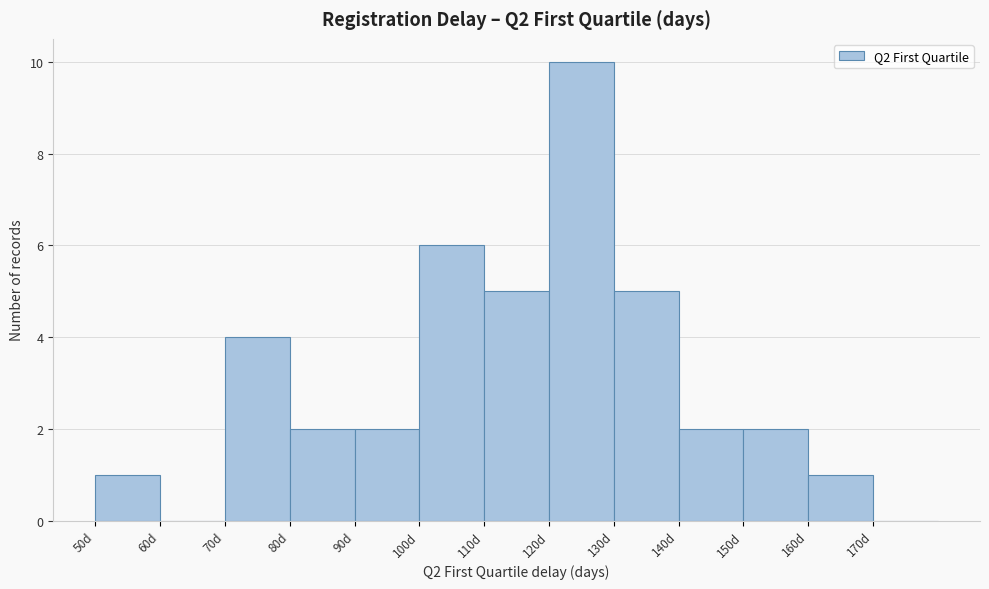

Reading left to right, transcribe this chart: for each bar, give the range it covers on the x-axis and its height. The values are not printed on the chart, so give them approximately, as read against the axis.

50 to 60: 1
60 to 70: 0
70 to 80: 4
80 to 90: 2
90 to 100: 2
100 to 110: 6
110 to 120: 5
120 to 130: 10
130 to 140: 5
140 to 150: 2
150 to 160: 2
160 to 170: 1
170 to 180: 0